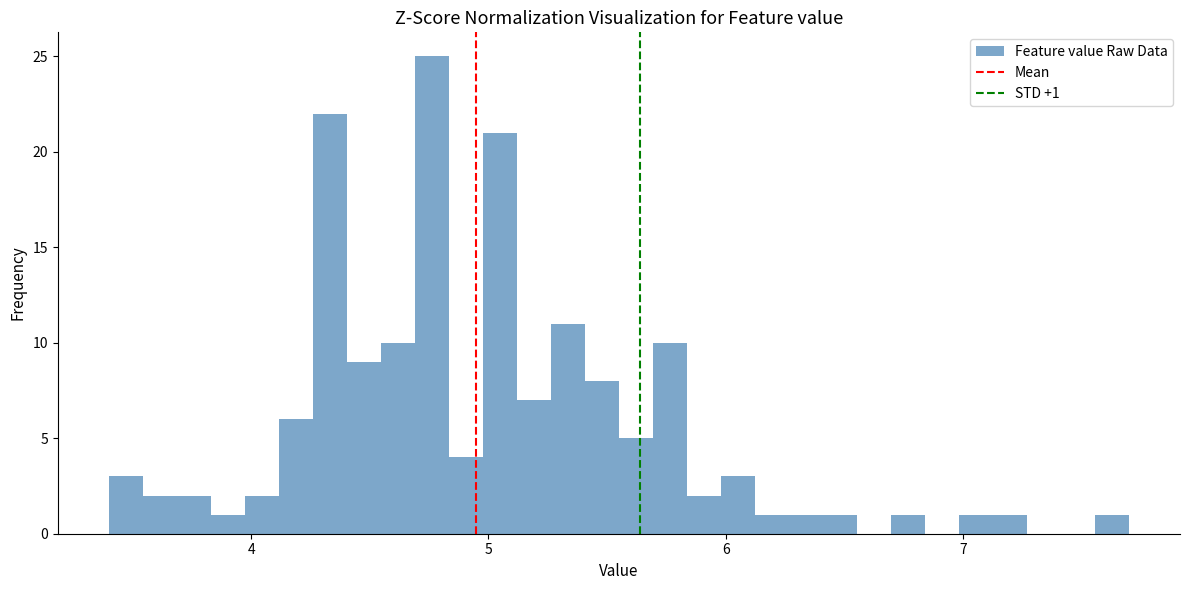

Read against the x-axis, roughly where is the centre of the tallest bar?

4.8